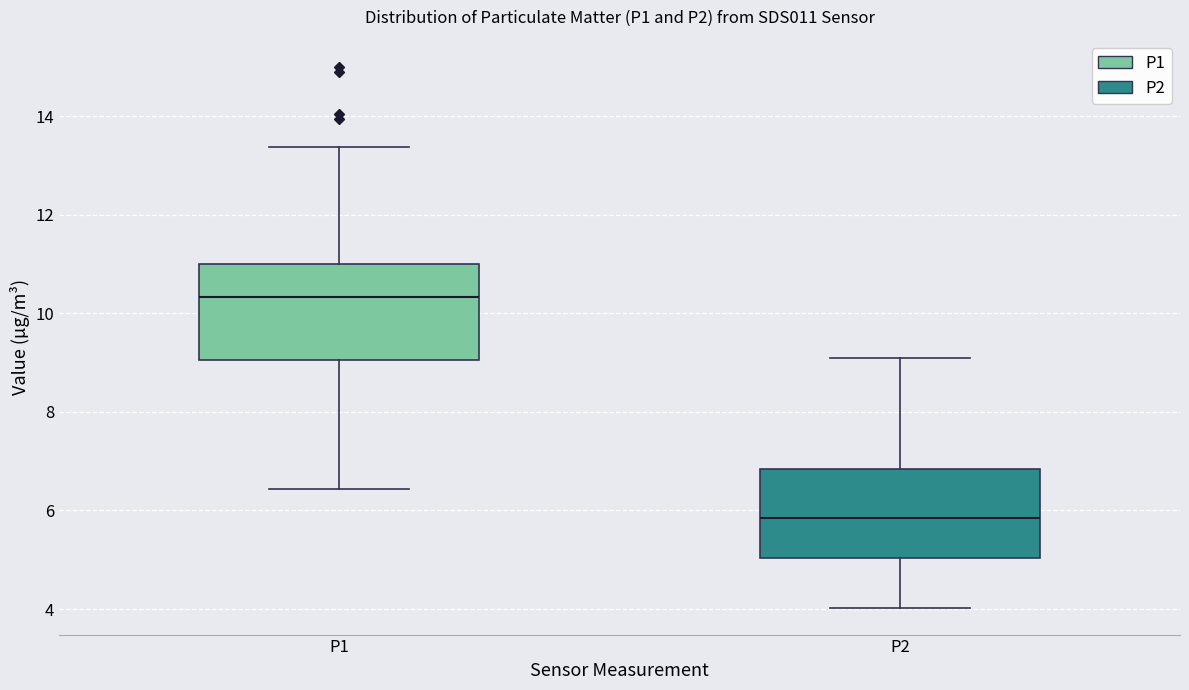

Which box's median line is the highest?

P1